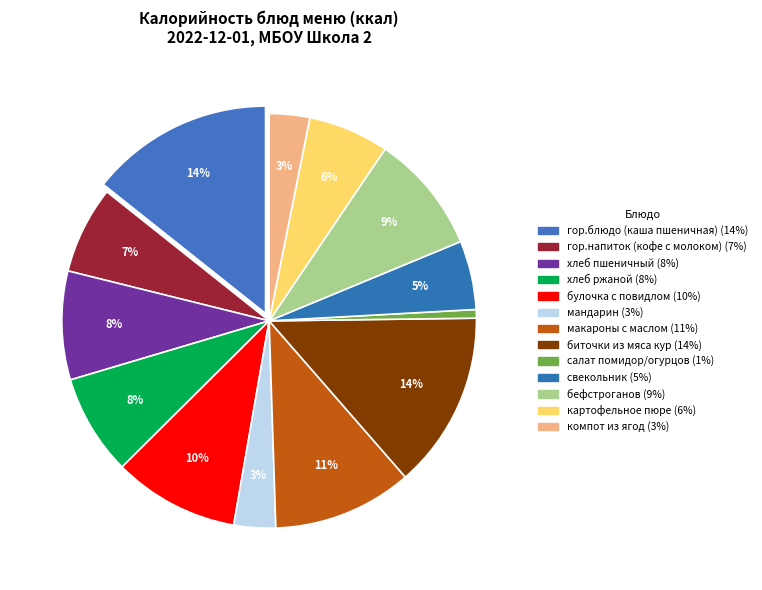

How many segments does this pie chart have?

13